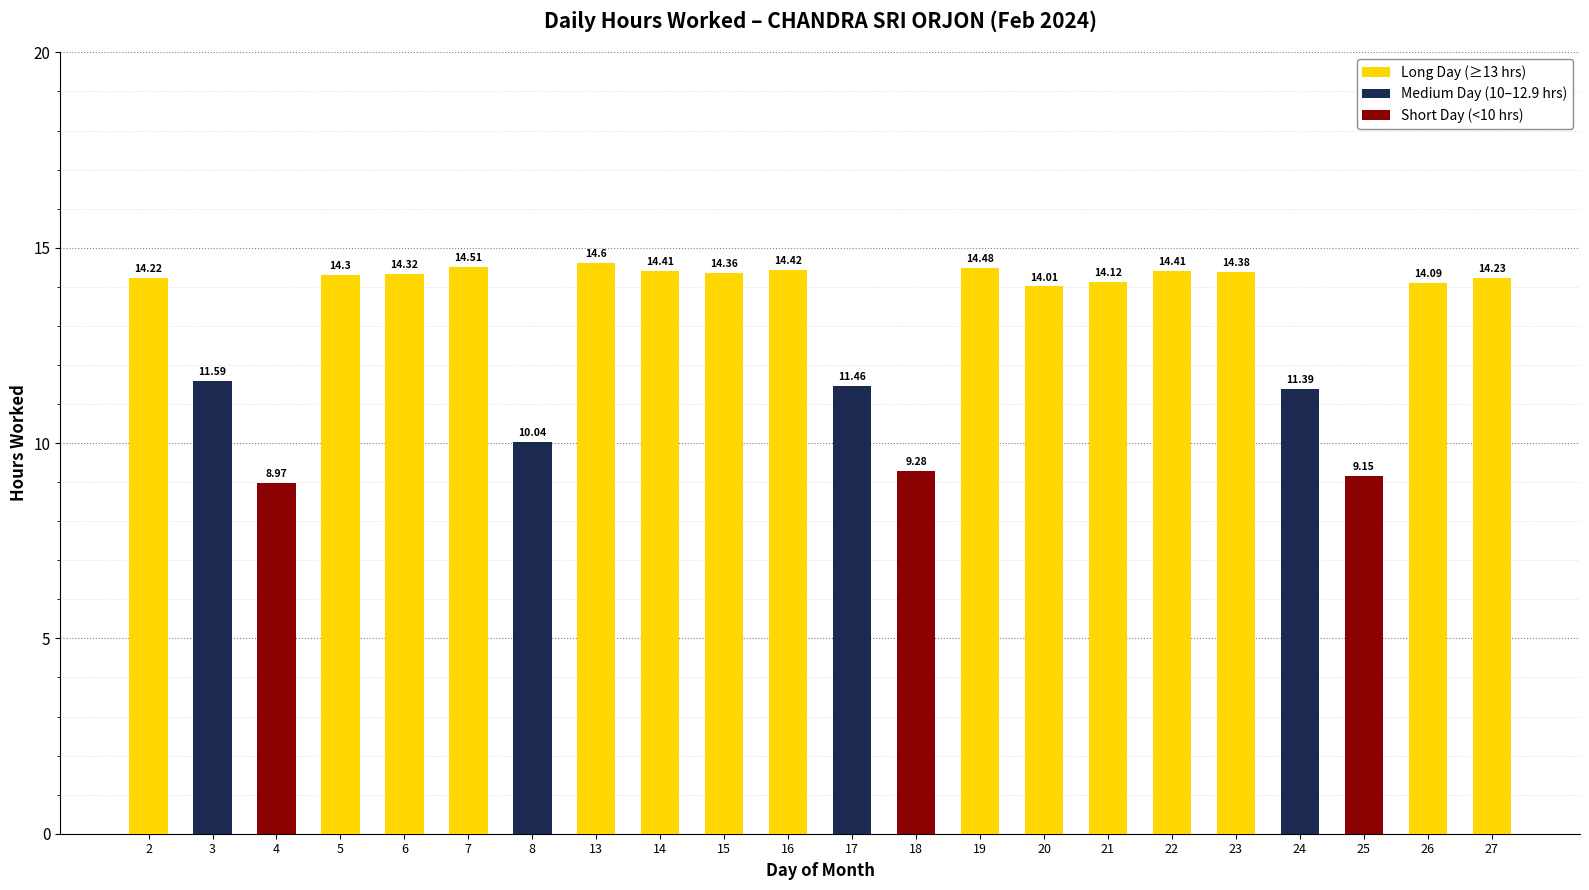

What is the change in value from 3 to 15?

+2.8